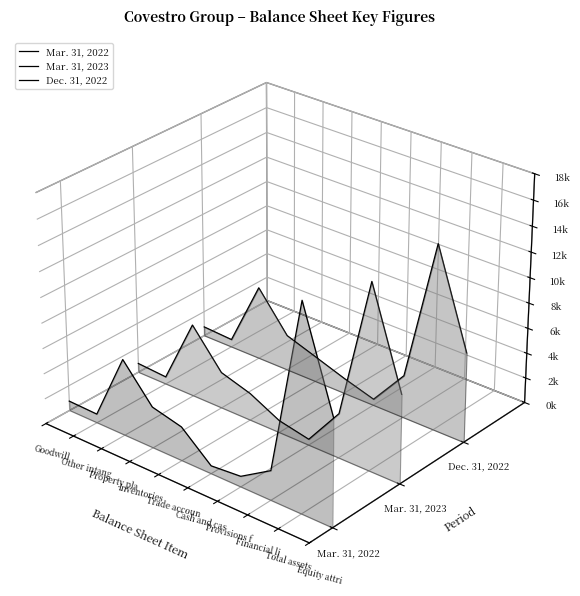

True or false: Mar. 31, 2023 has a value of -0.0 at Goodwill.

True